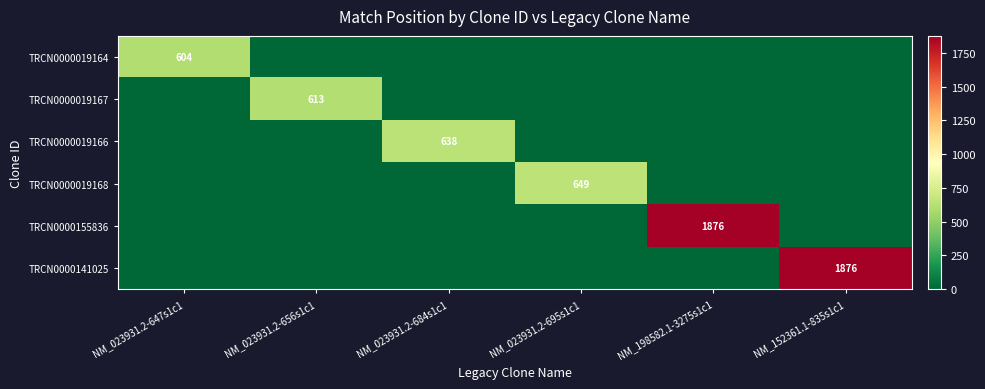

Between NM_023931.2-684s1c1 and NM_152361.1-835s1c1, which series saw the biggest shift?

TRCN0000141025